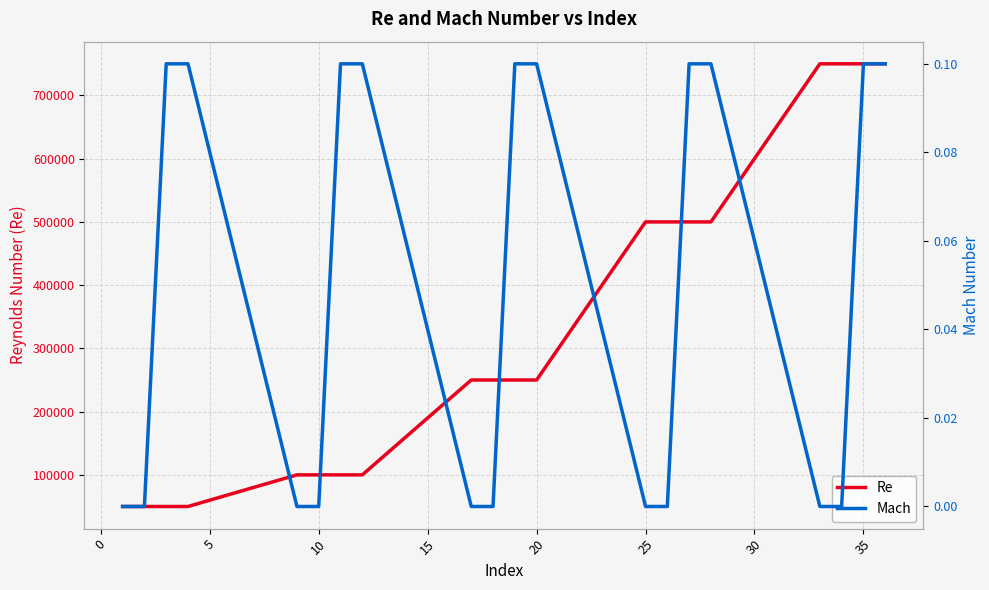

True or false: Re has more than 0 points higher than both neighbors.

False